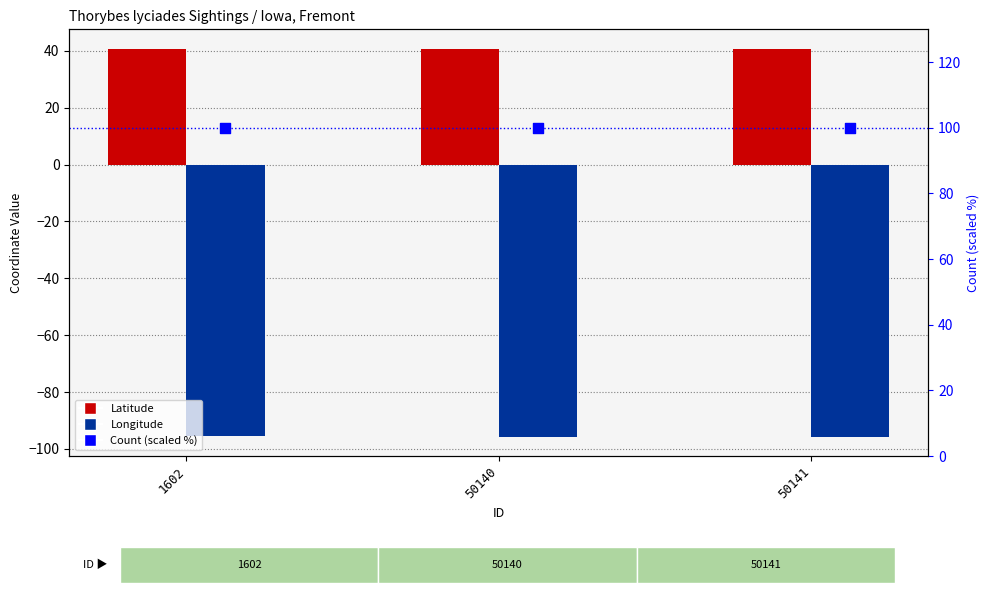

Which series has the largest total across all categories?

Count (scaled)